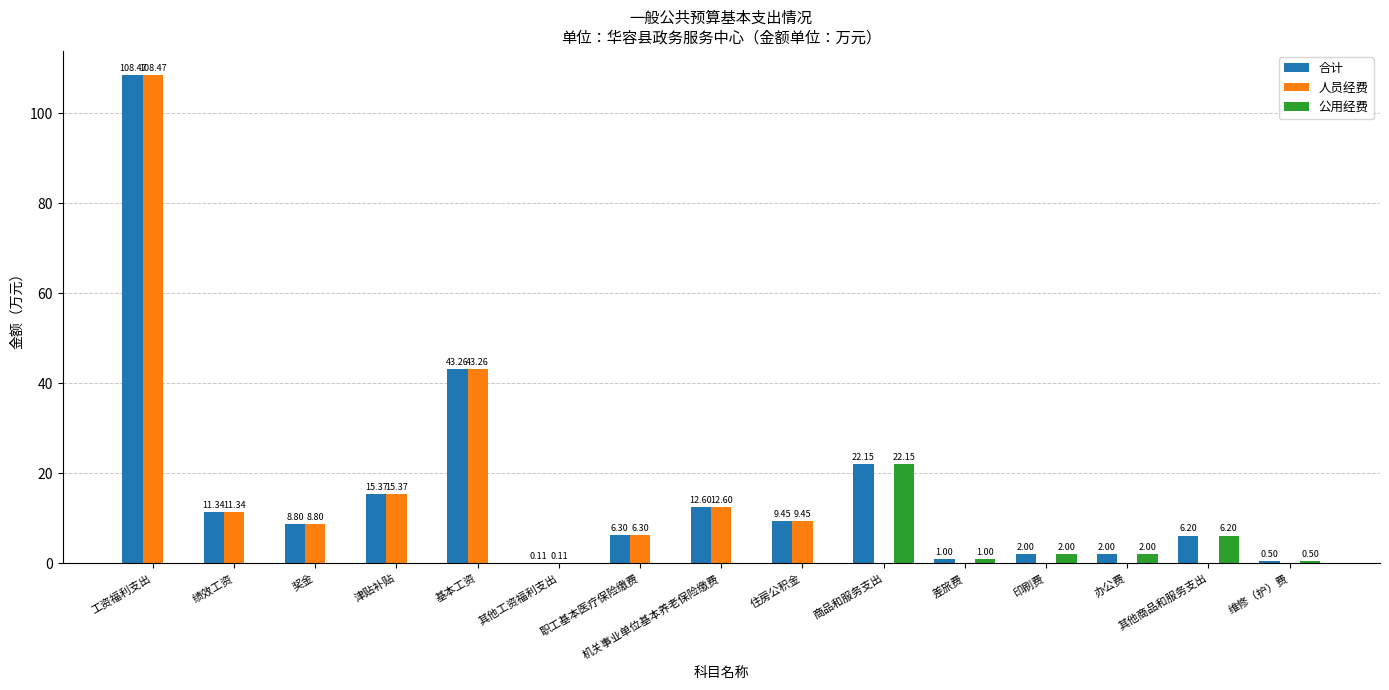

Which category has the highest value in the 公用经费 series?

商品和服务支出